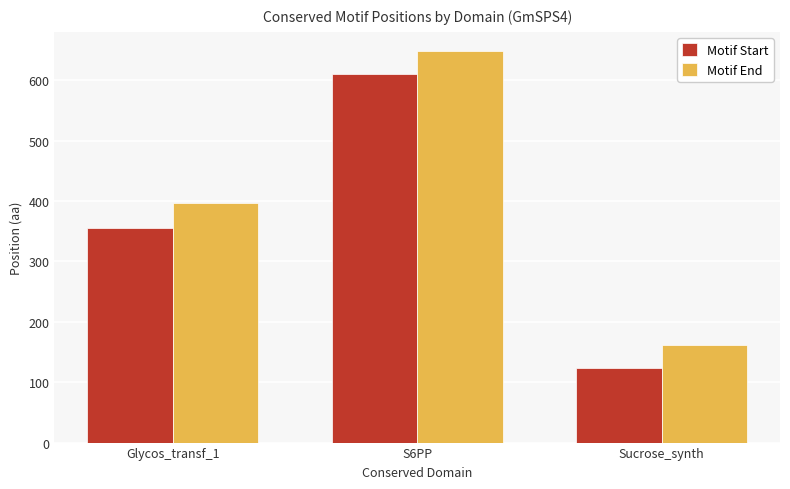

Reading right to left, what are all the values shown in this chart?

Motif Start: Sucrose_synth=123	S6PP=610	Glycos_transf_1=355
Motif End: Sucrose_synth=162	S6PP=648	Glycos_transf_1=397